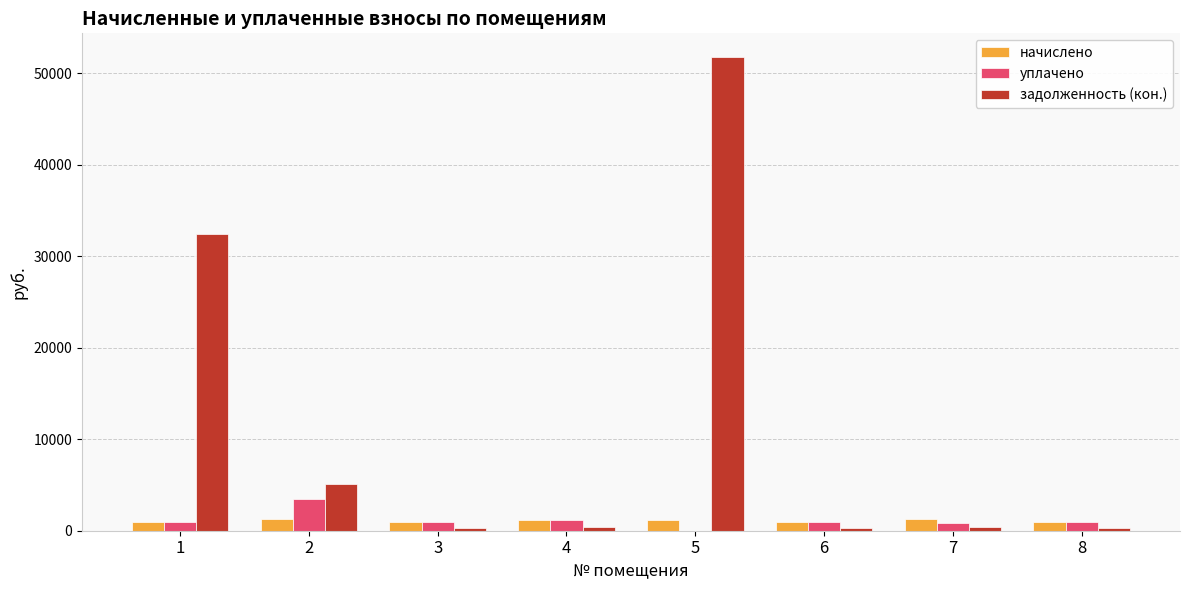

Which series has the largest total across all categories?

задолженность (кон.)